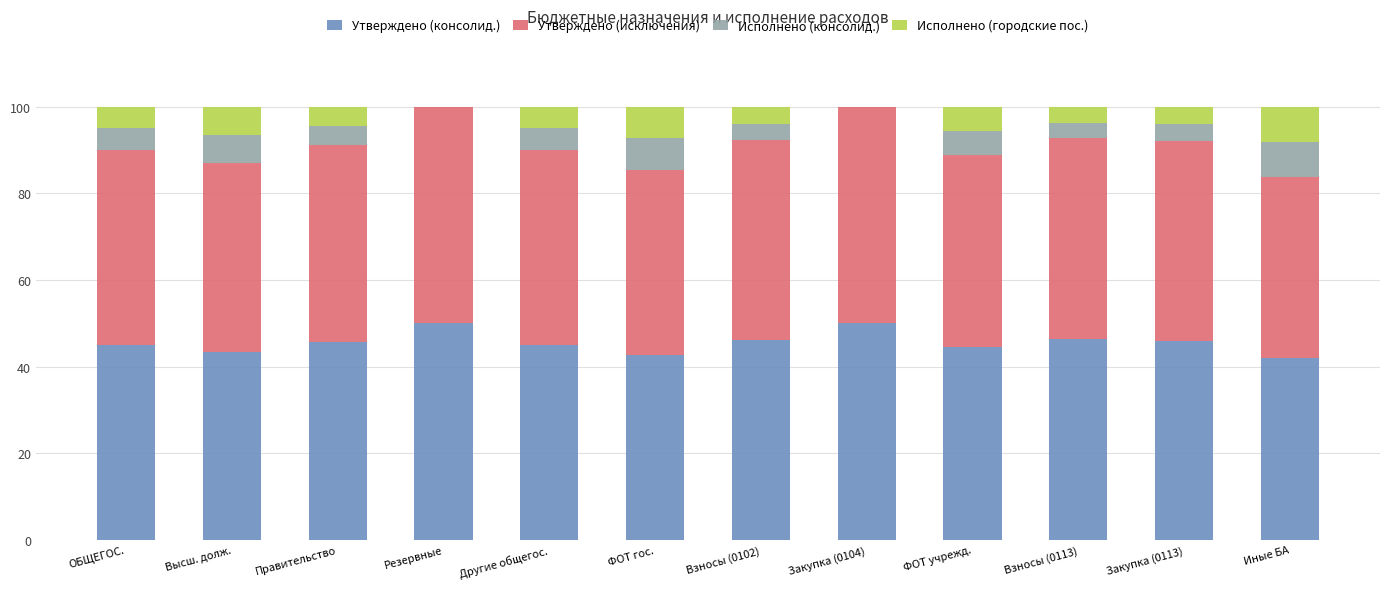

What is the highest value of the Утверждено (консолид.) series?

50.0